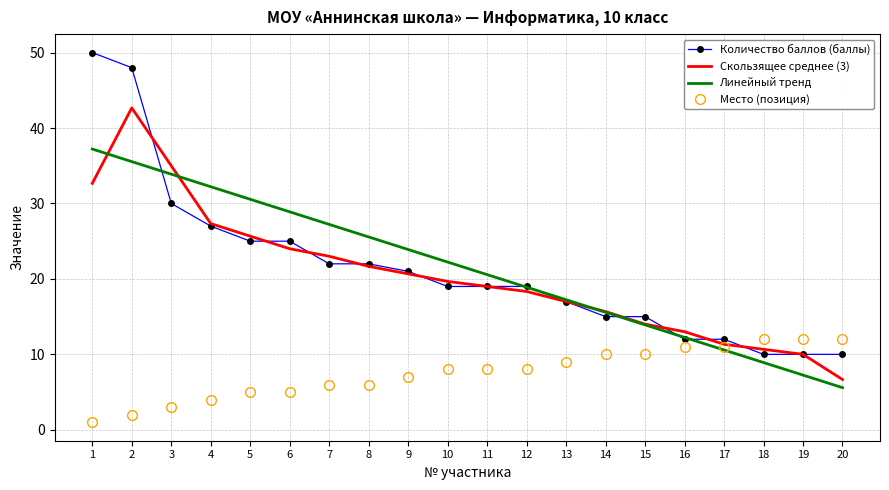

Which series has the largest range (max minus min)?

Количество баллов (баллы)